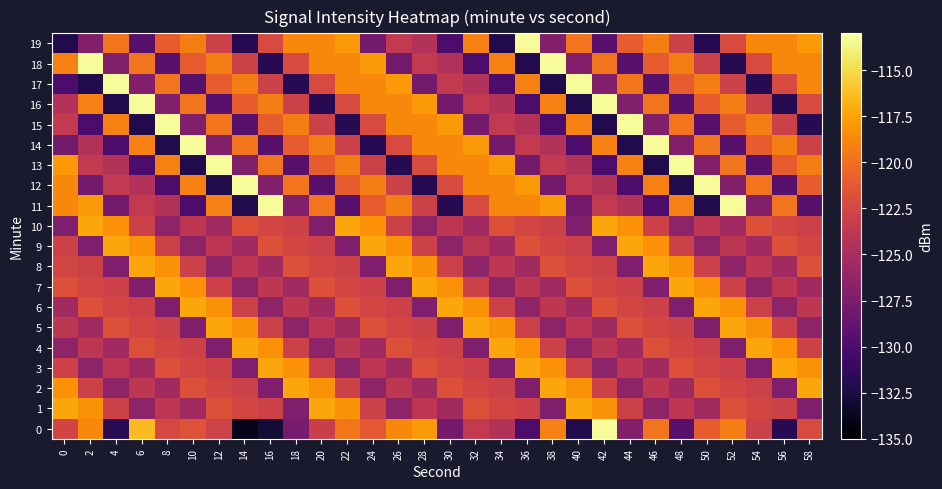

What is the smallest value displayed?

-134.0